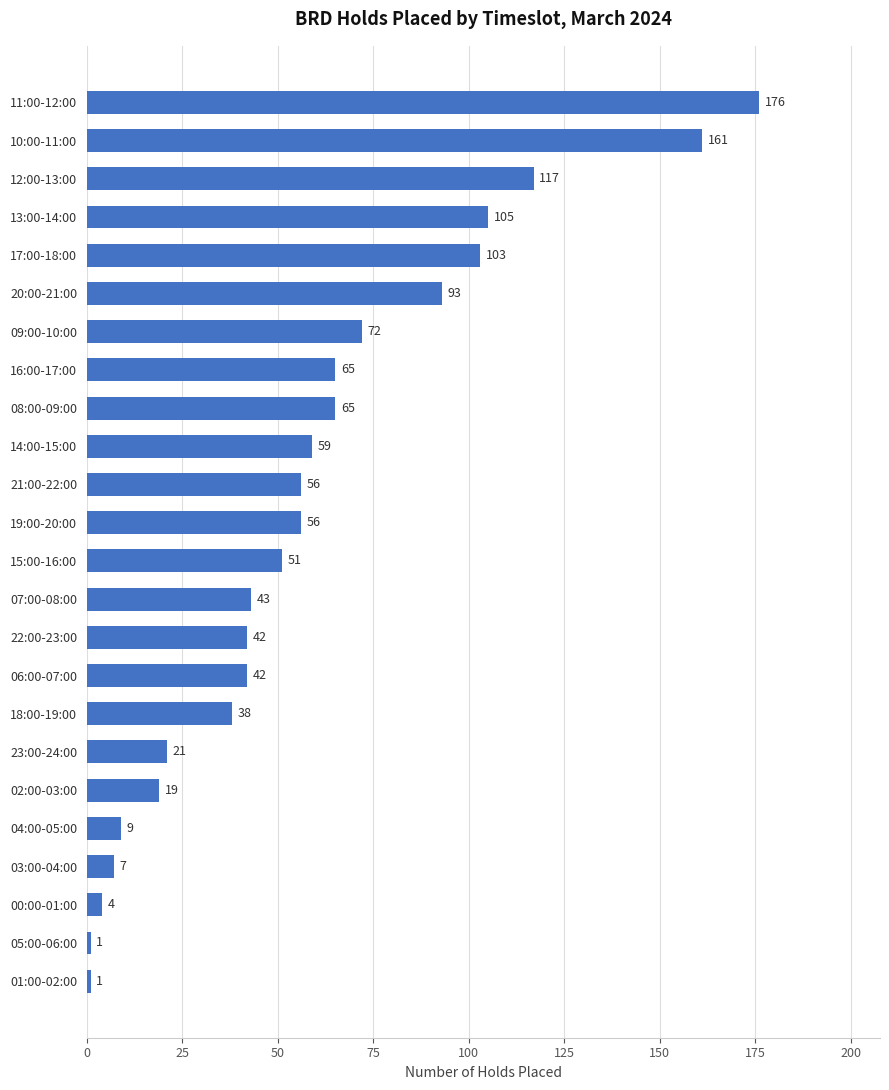

Reading bottom to top, list all the values displayed in this chart.

01:00-02:00=1	05:00-06:00=1	00:00-01:00=4	03:00-04:00=7	04:00-05:00=9	02:00-03:00=19	23:00-24:00=21	18:00-19:00=38	06:00-07:00=42	22:00-23:00=42	07:00-08:00=43	15:00-16:00=51	19:00-20:00=56	21:00-22:00=56	14:00-15:00=59	08:00-09:00=65	16:00-17:00=65	09:00-10:00=72	20:00-21:00=93	17:00-18:00=103	13:00-14:00=105	12:00-13:00=117	10:00-11:00=161	11:00-12:00=176